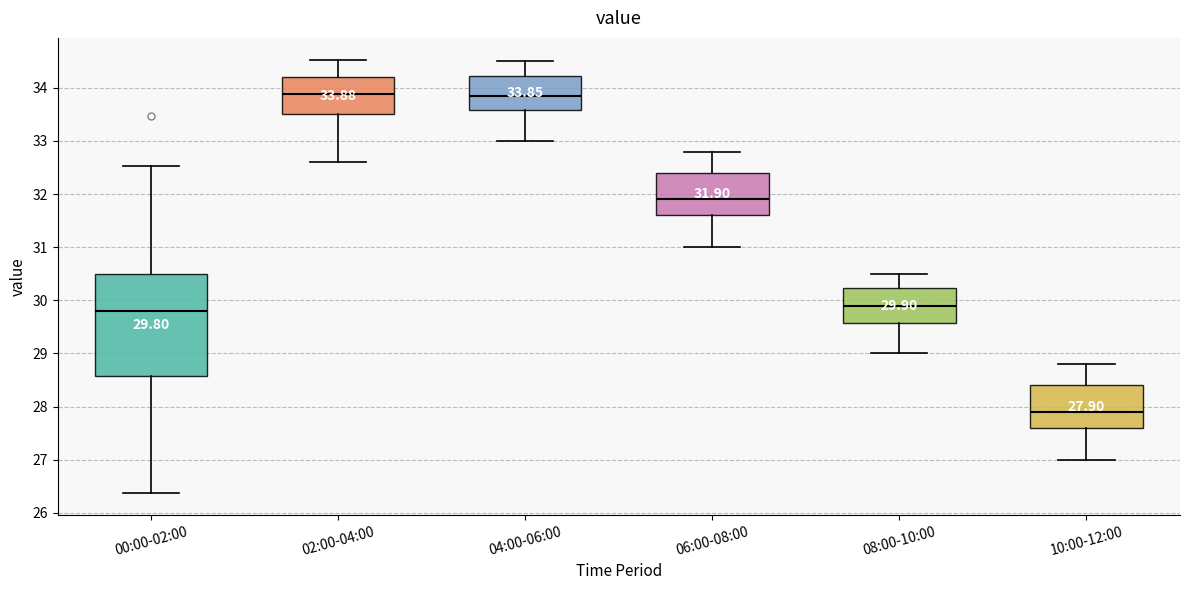

Which box is the tallest, from its lower edge to its upper edge?

00:00-02:00